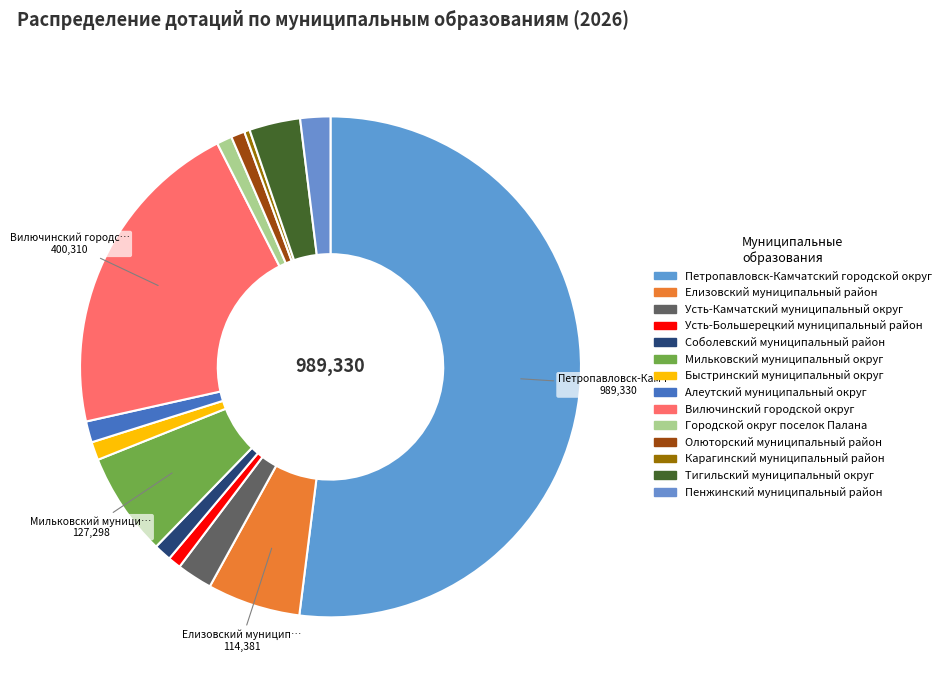

What percentage is NOT represented by Соболевский муниципальный район?

98.9%